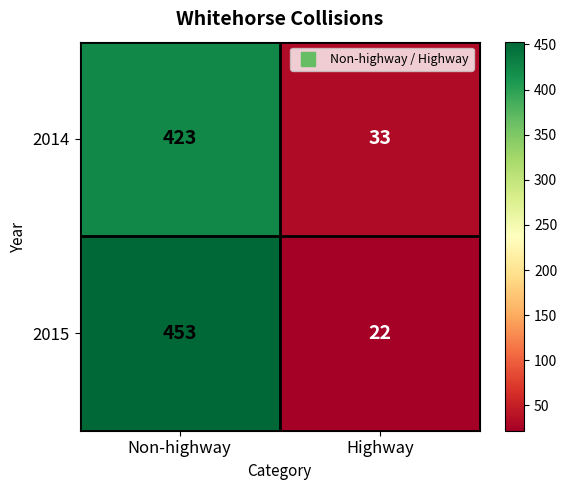

List the series in order of their peak value, highest first.

2015, 2014